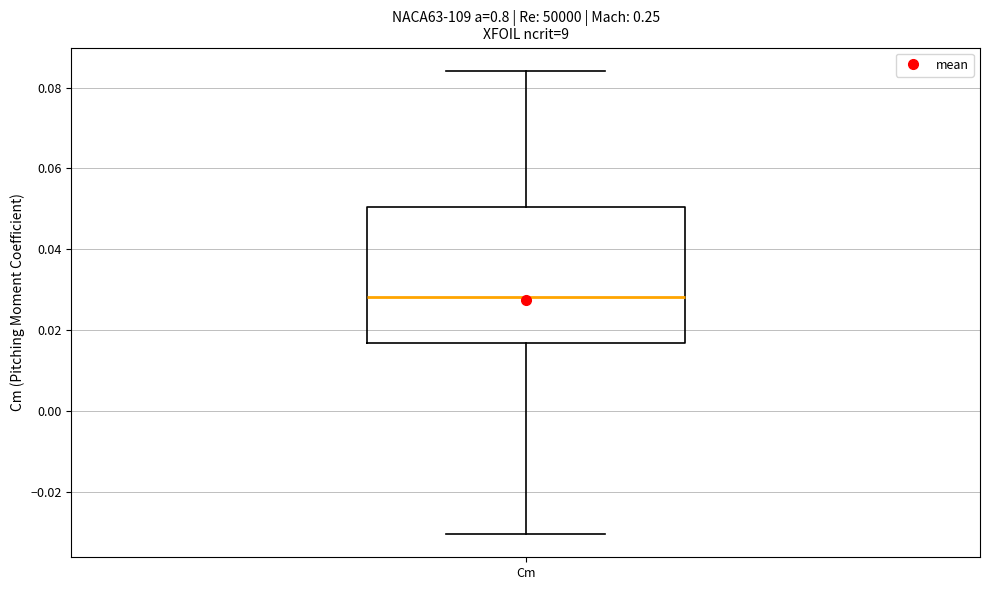

Where is the upper edge of the box for Cm on the y-axis? The values are not printed on the chart, so give them approximately, as read against the axis.

0.050